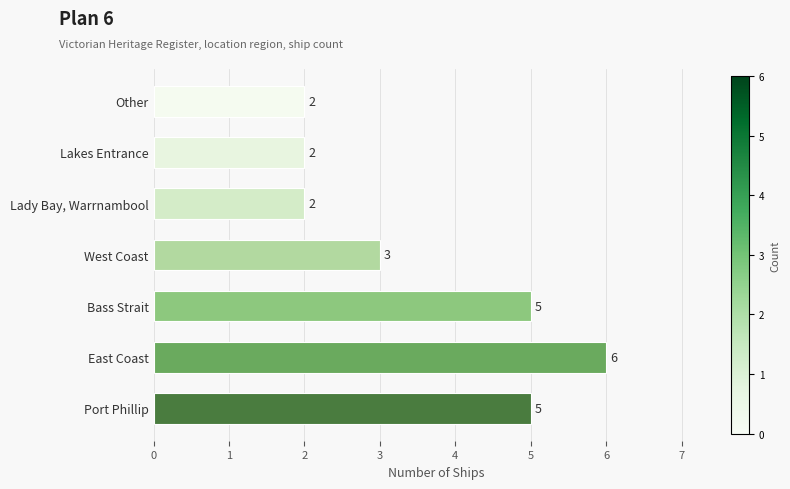

How many series are shown in this chart?

1